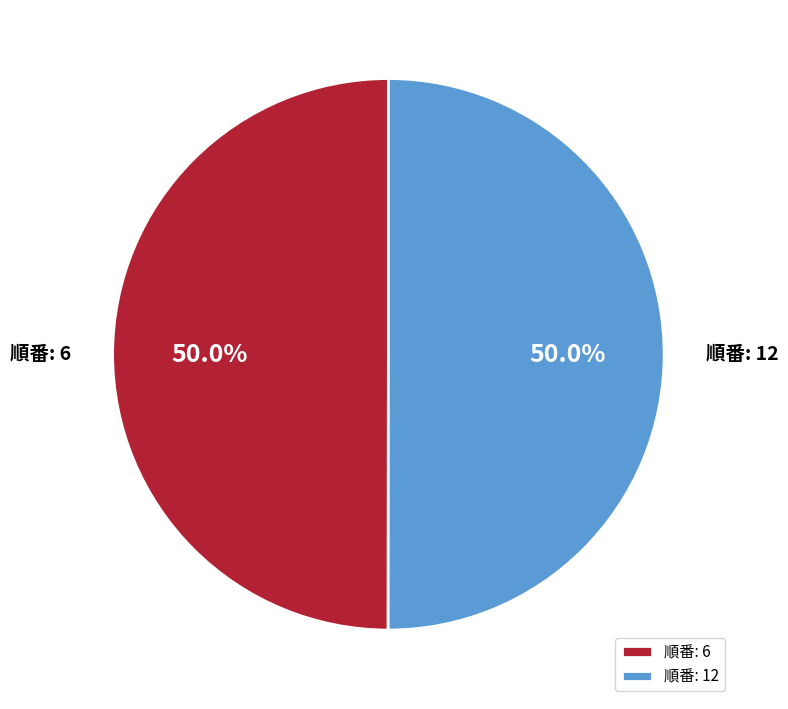

What percentage do 順番: 12 and 順番: 6 together represent?

100.0%